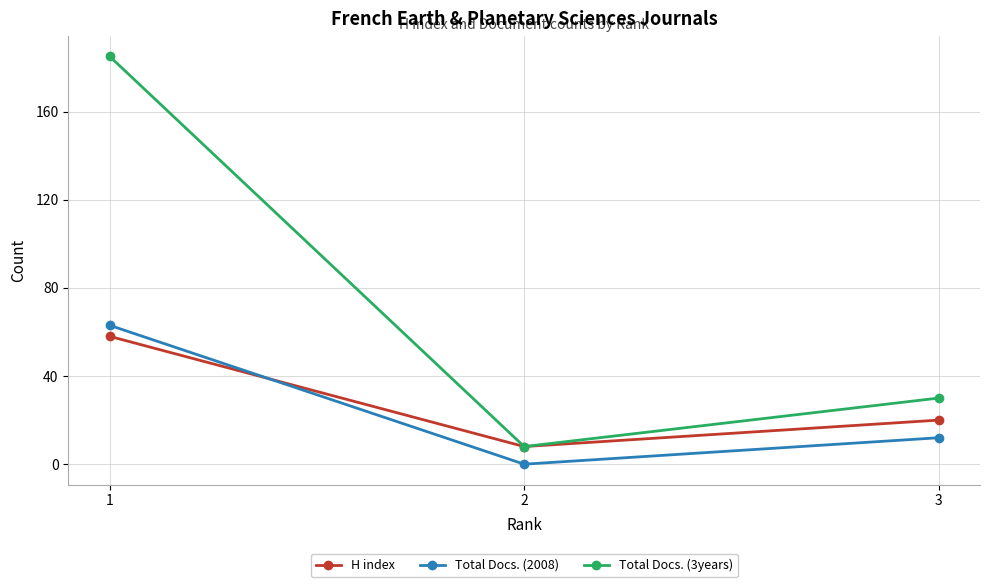

Reading left to right, extract all data points from this chart.

H index: 58	8	20
Total Docs. (2008): 63	0	12
Total Docs. (3years): 185	8	30